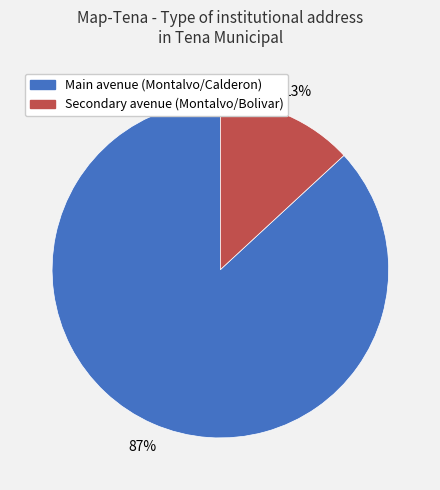

To the nearest percent, what is the difference between the Secondary avenue (Montalvo/Bolivar) and Main avenue (Montalvo/Calderon) slice percentages?

74%